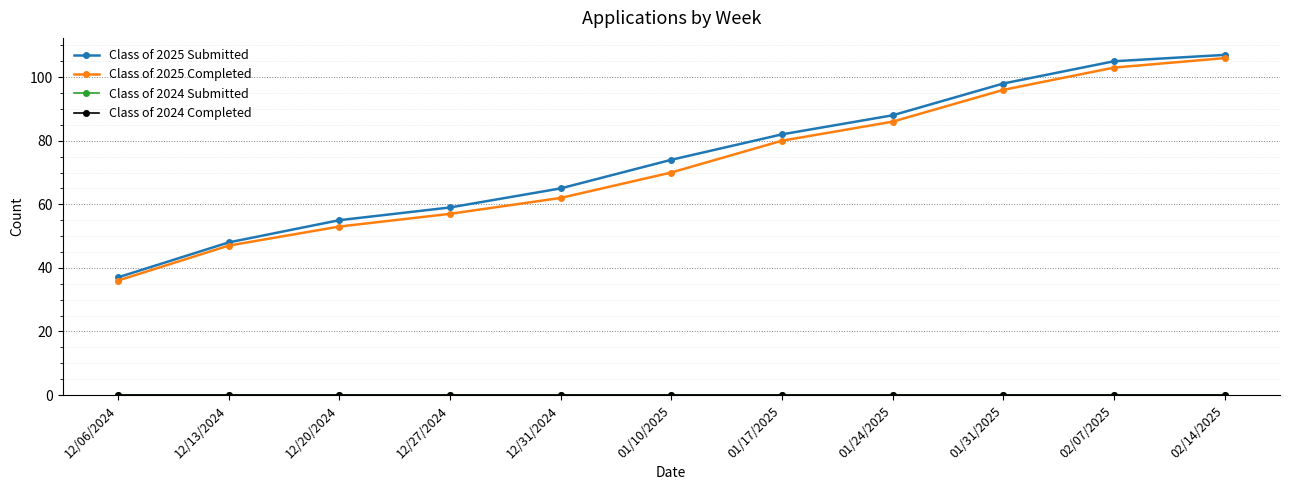

Does the chart have visible grid lines?

Yes